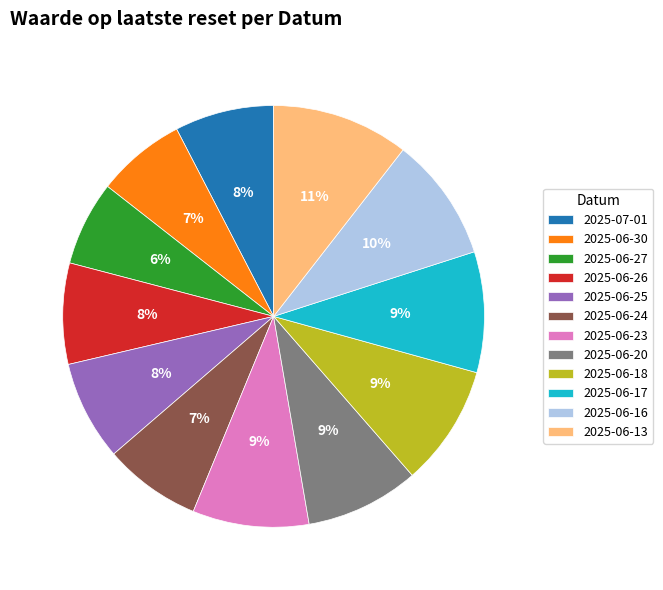

Which category has the biggest portion of the pie?

2025-06-13